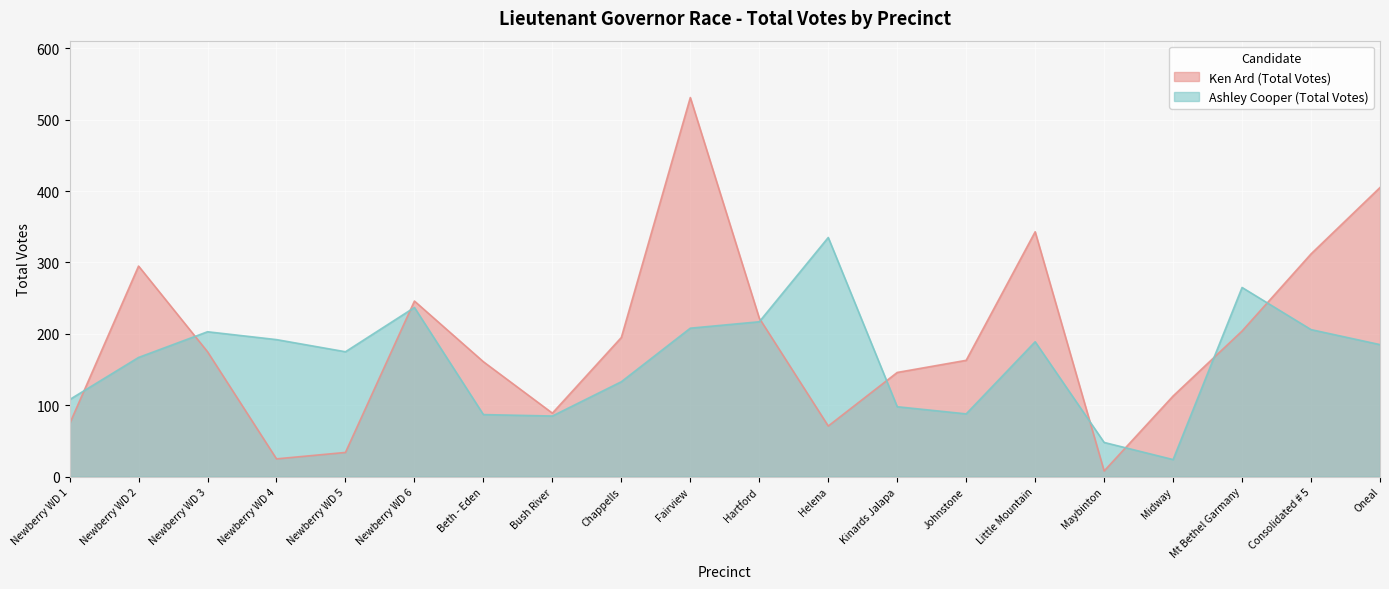

Where is the first local minimum for Ken Ard (Total Votes)?

Newberry WD 4